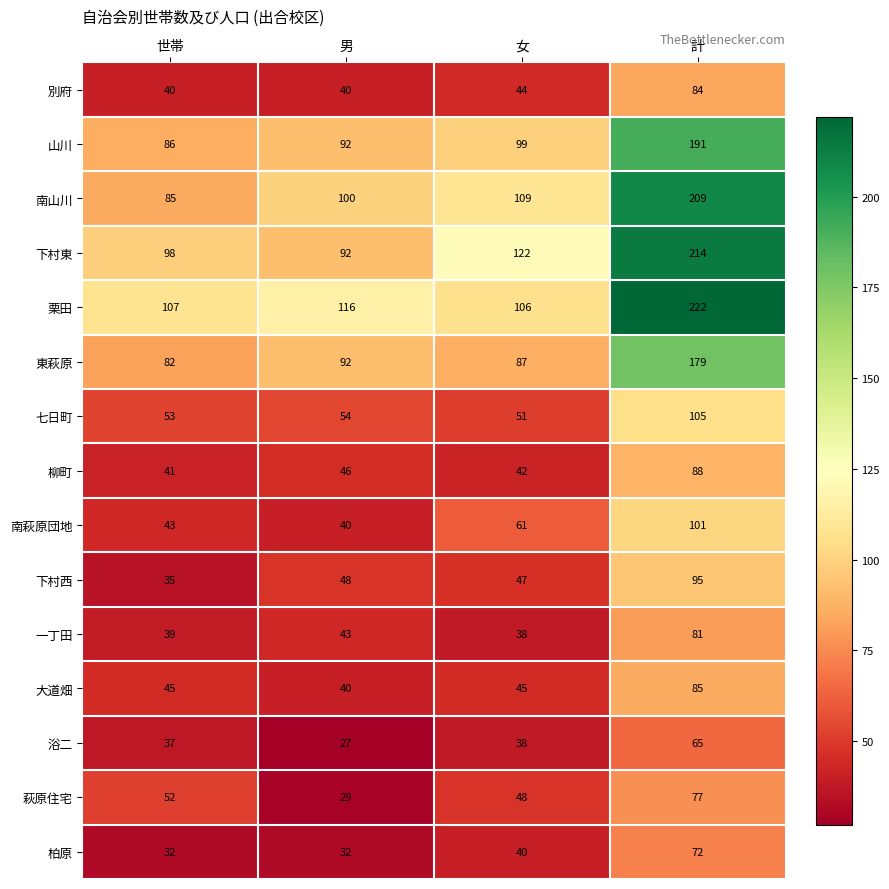

What is the total value across all series at 計?

1868